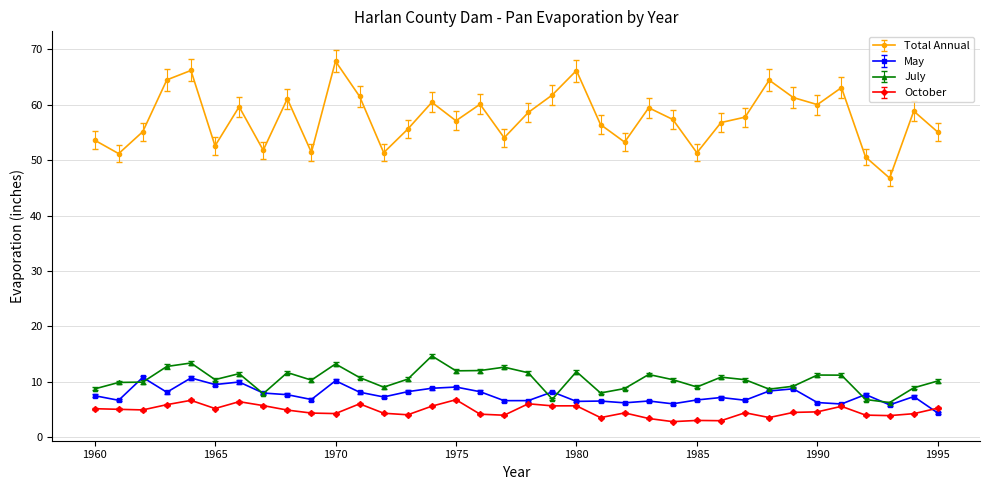

What is the minimum value for May?

4.3